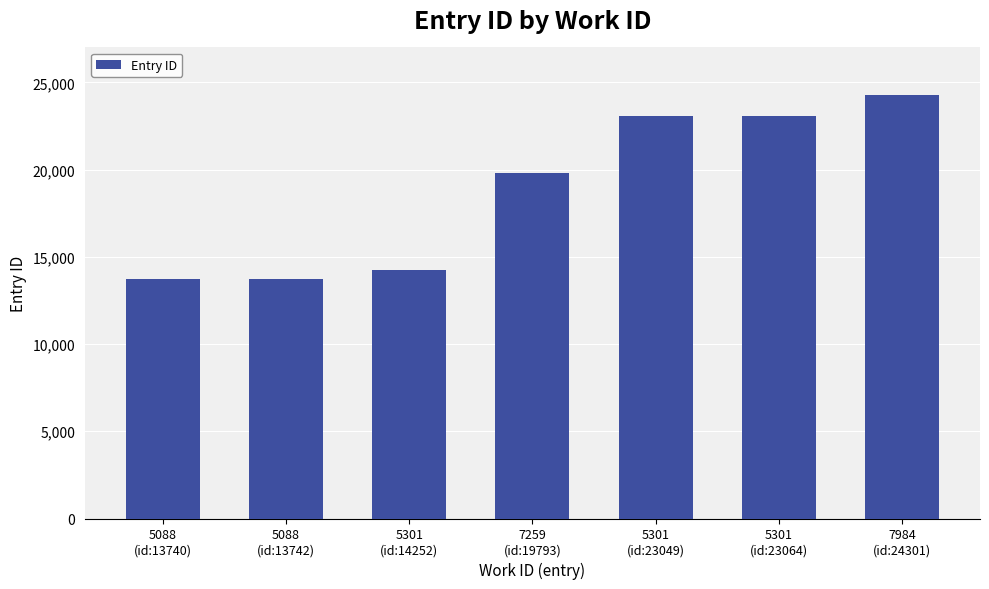

True or false: the data shows 22908 at 5088
(id:13742).

False